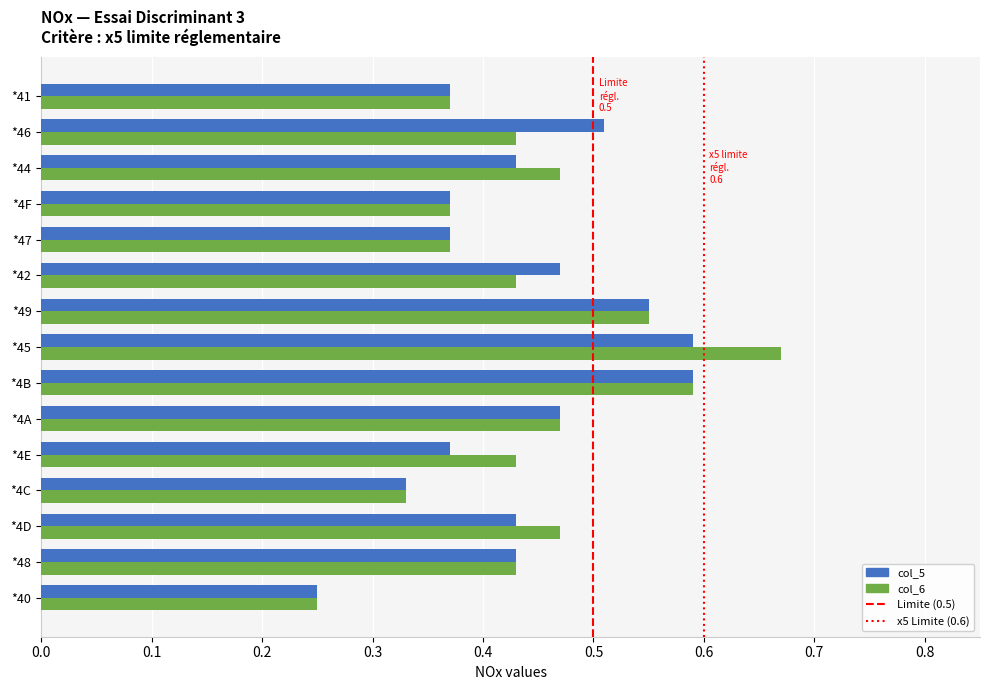

How many data points does each series have?

15